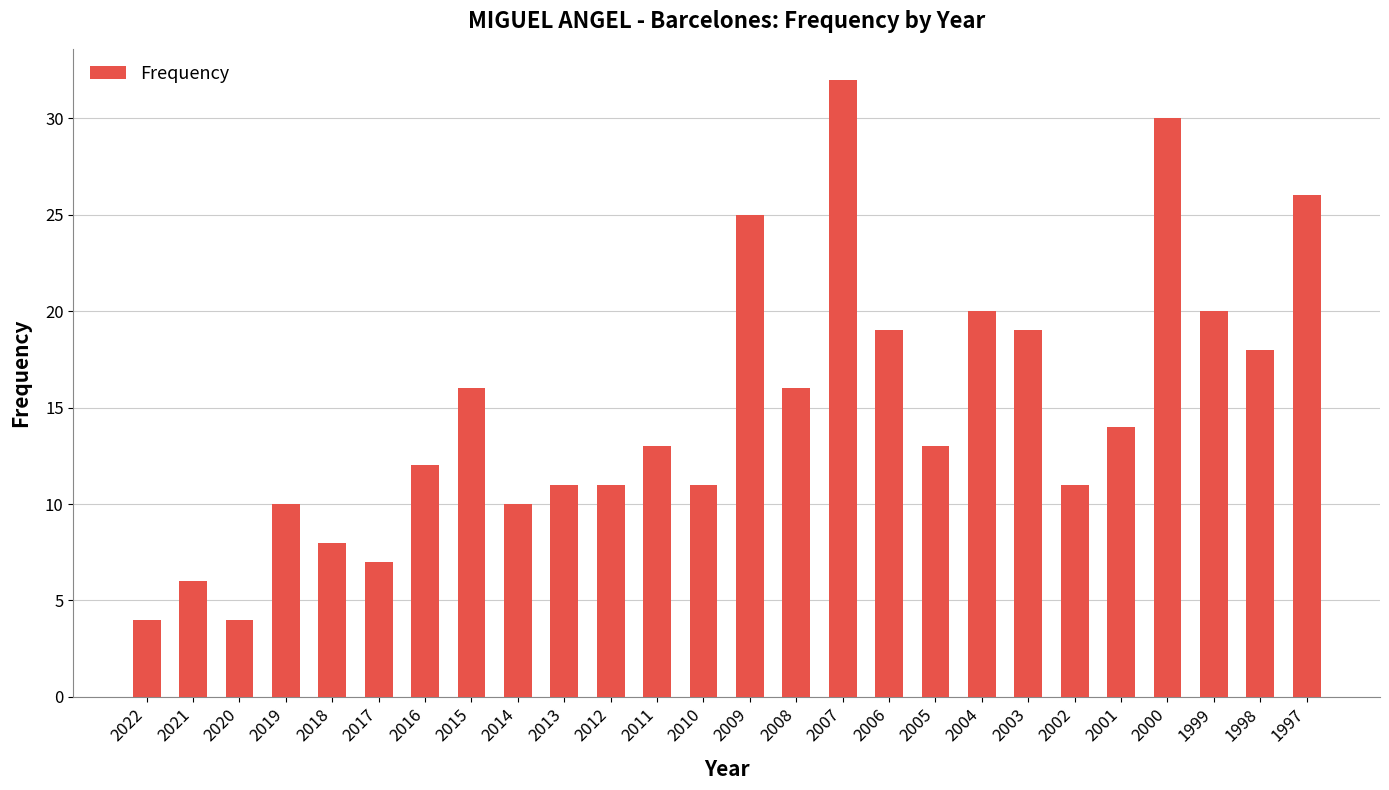

Reading right to left, transcribe all the data shown in this chart.

1997=26	1998=18	1999=20	2000=30	2001=14	2002=11	2003=19	2004=20	2005=13	2006=19	2007=32	2008=16	2009=25	2010=11	2011=13	2012=11	2013=11	2014=10	2015=16	2016=12	2017=7	2018=8	2019=10	2020=4	2021=6	2022=4